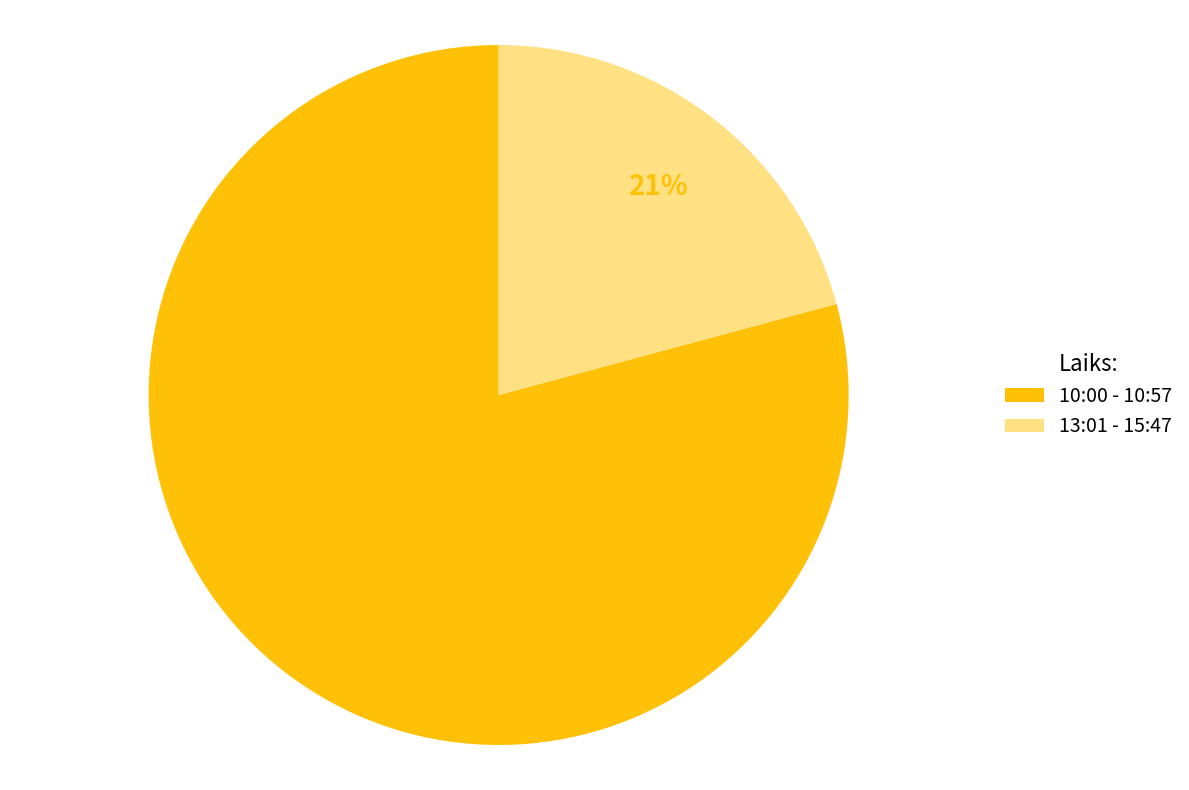

Which category accounts for the majority?

10:00 - 10:57